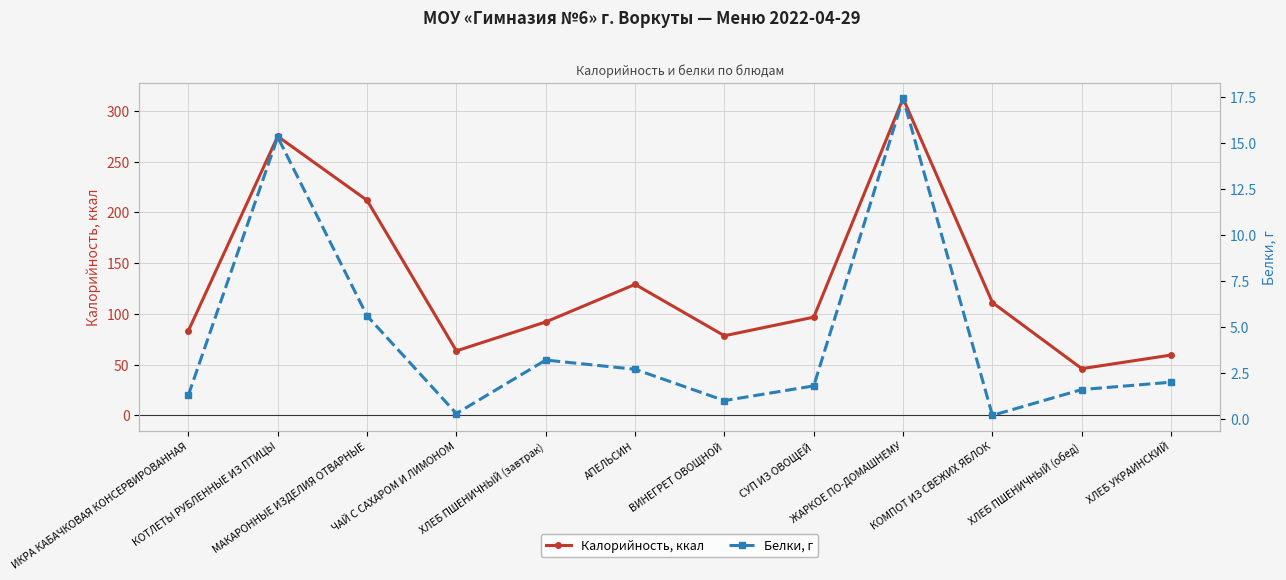

What is the sum of the Калорийность, ккал values at ЖАРКОЕ ПО-ДОМАШНЕМУ and ВИНЕГРЕТ ОВОЩНОЙ?

390.6